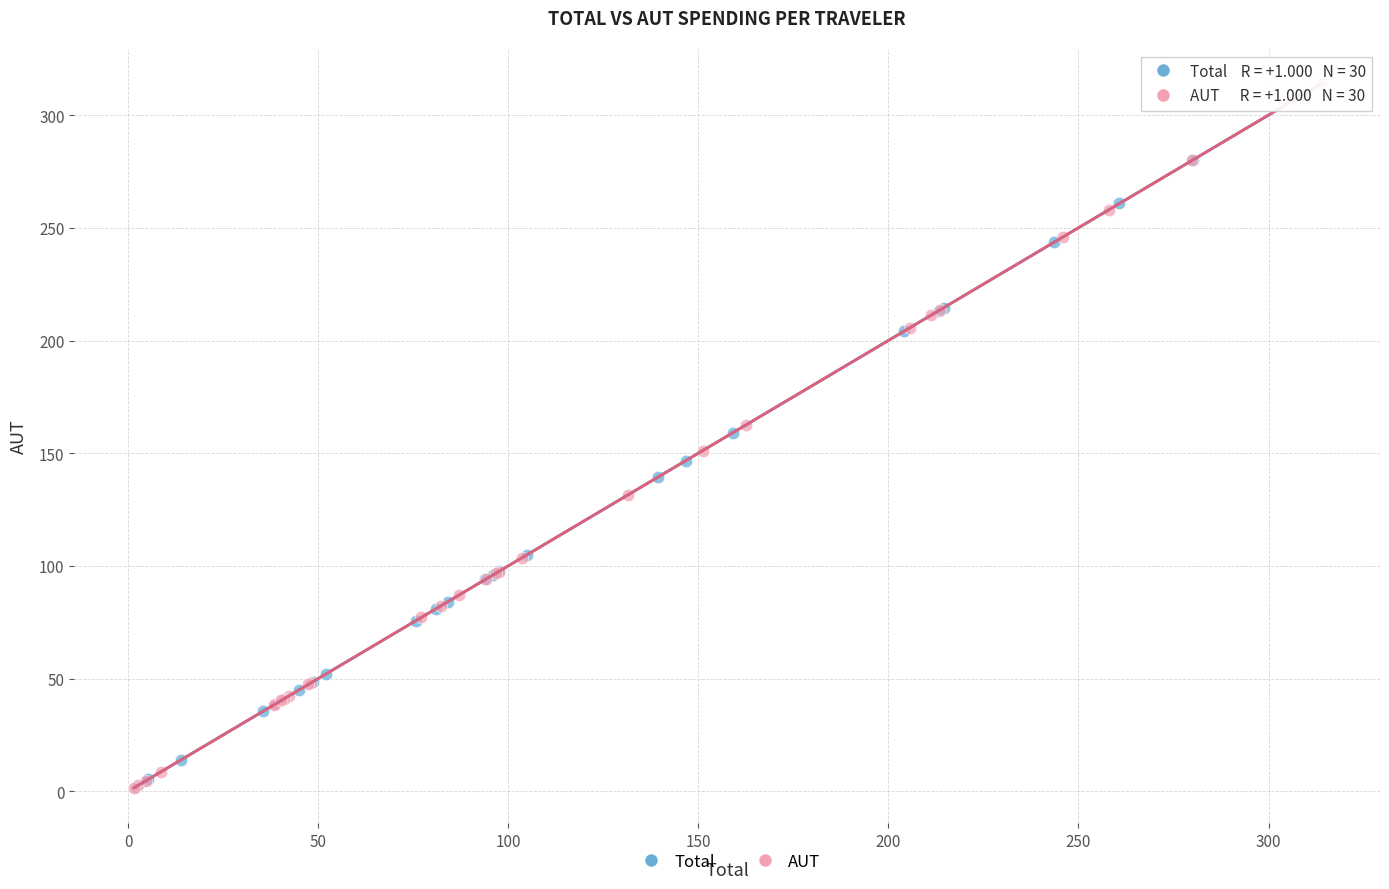

Which series has the widest spread of Y values?

AUT